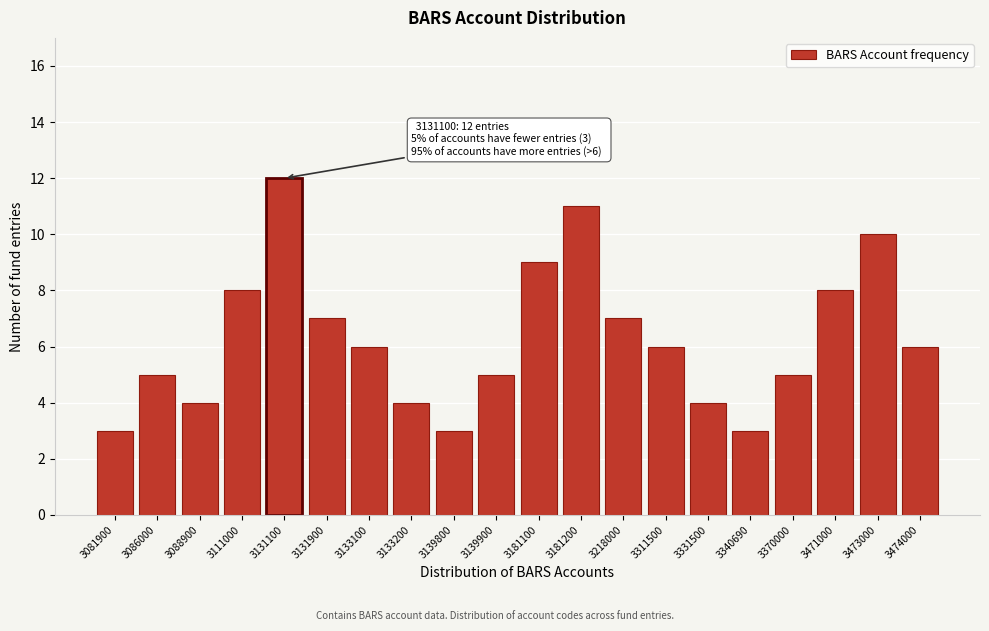

Reading right to left, transcribe all the data shown in this chart.

6	10	8	5	3	4	6	7	11	9	5	3	4	6	7	12	8	4	5	3